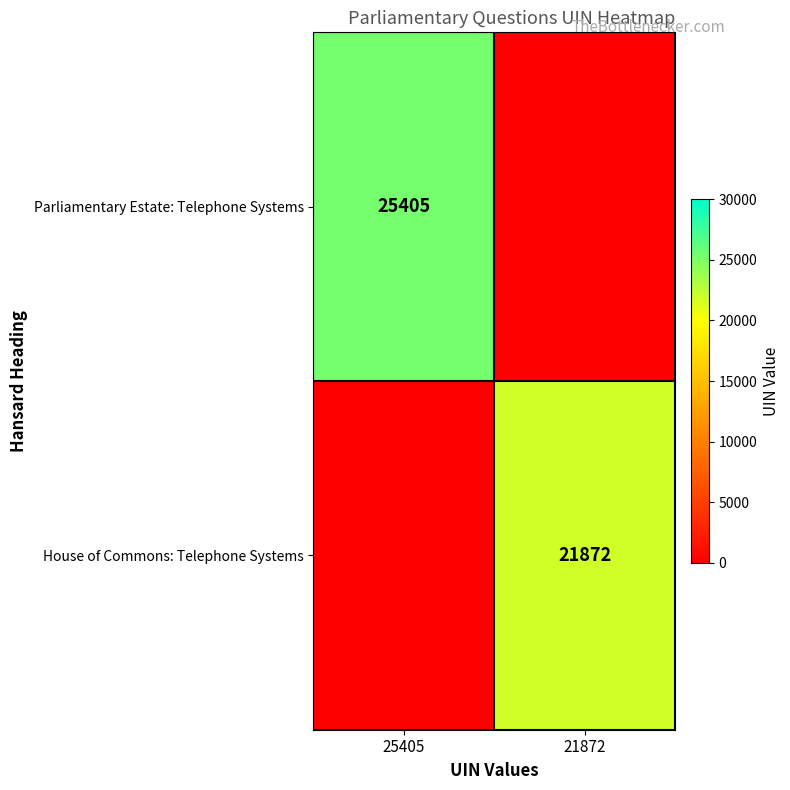

At which category is the sum across all series the highest?

25405